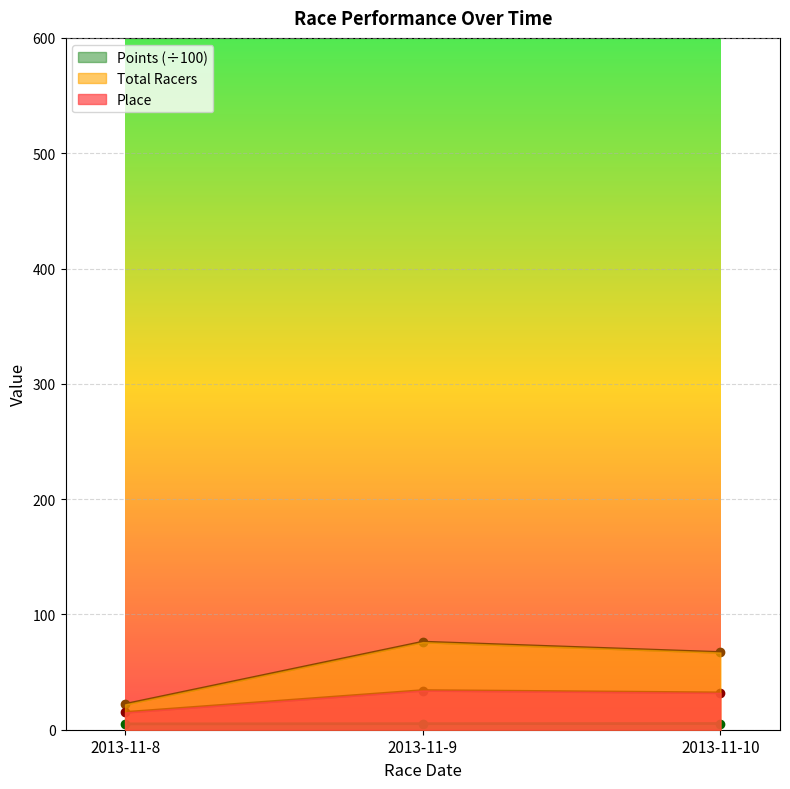

What is the difference between the Place values at 2013-11-9 and 2013-11-8?

19.0